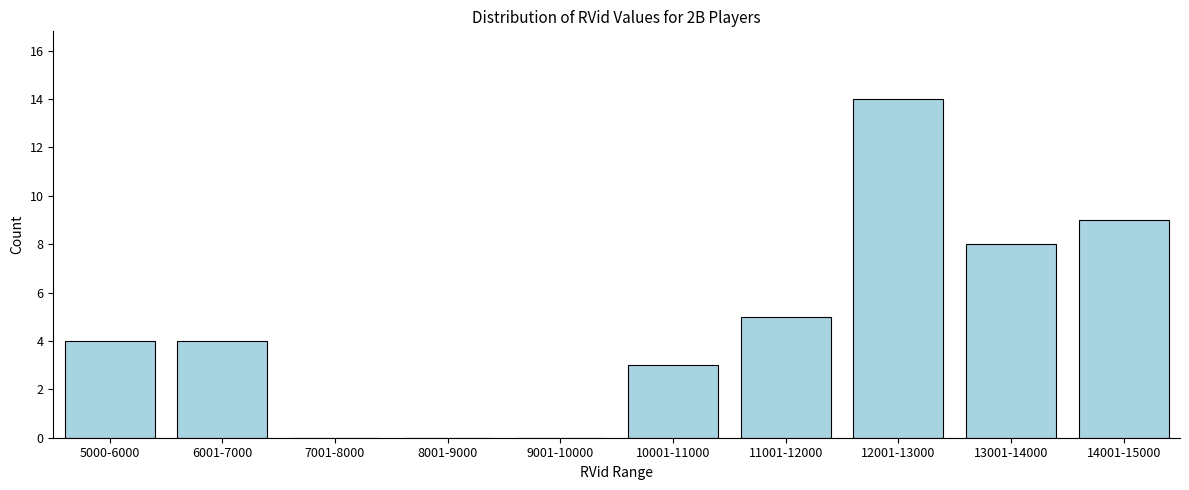

Reading left to right, list all the values displayed in this chart.

5000-6000=4	6001-7000=4	7001-8000=0	8001-9000=0	9001-10000=0	10001-11000=3	11001-12000=5	12001-13000=14	13001-14000=8	14001-15000=9